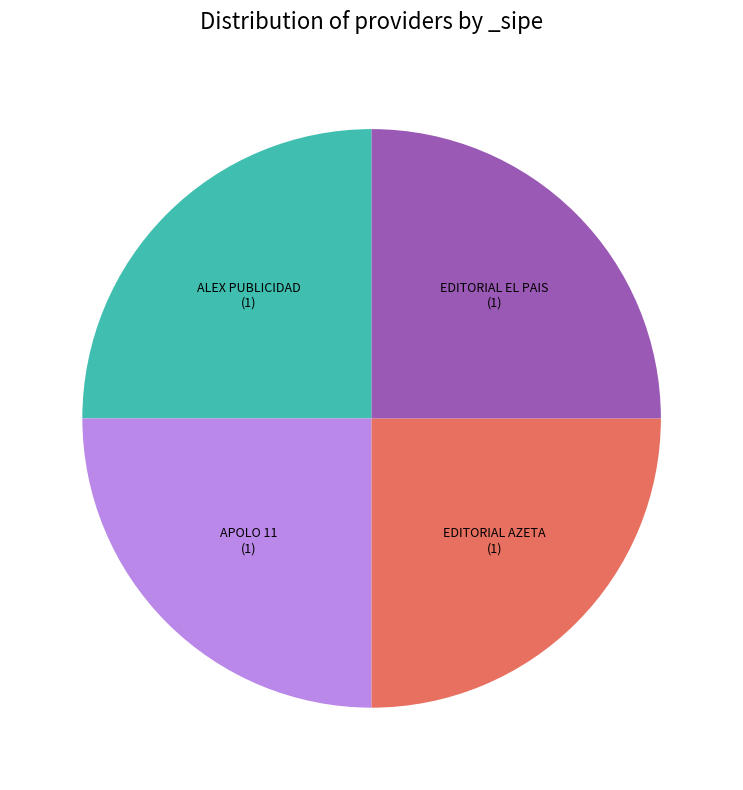

Does any single category account for the majority?

No